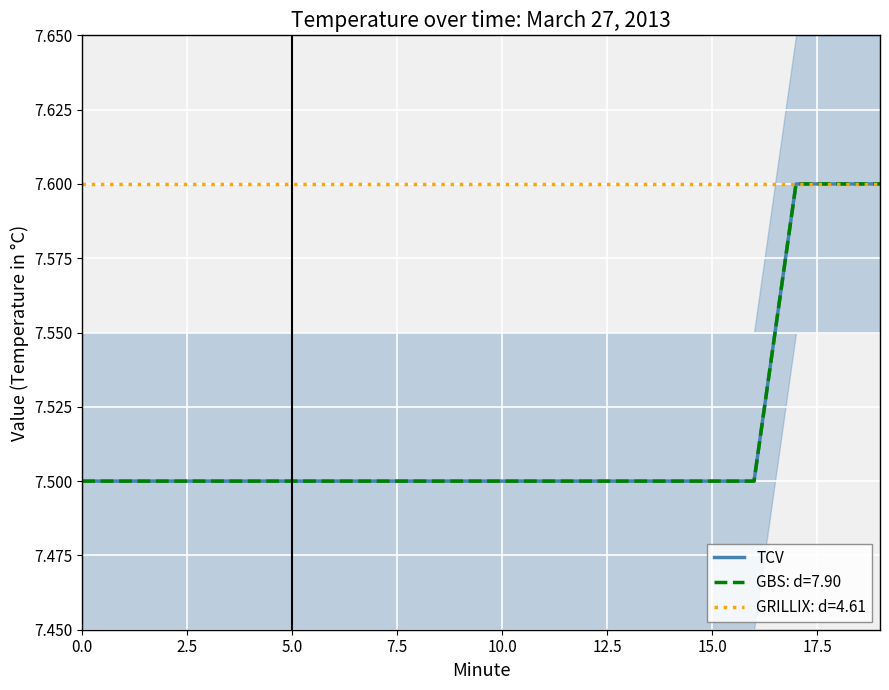

True or false: the data has more than 0 interior local peaks.

False